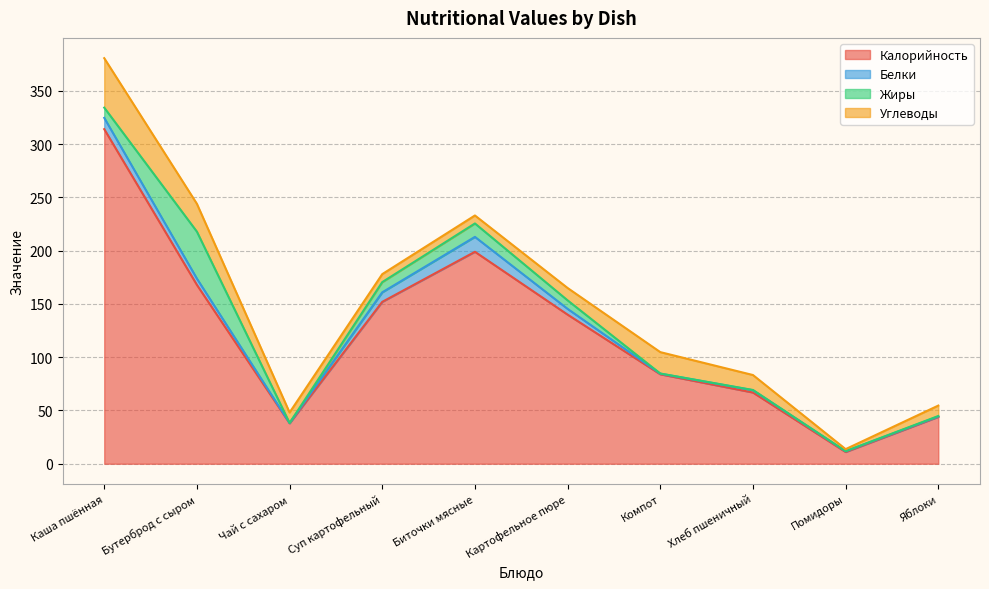

At which label is Углеводы closest to 24?

Бутерброд с сыром